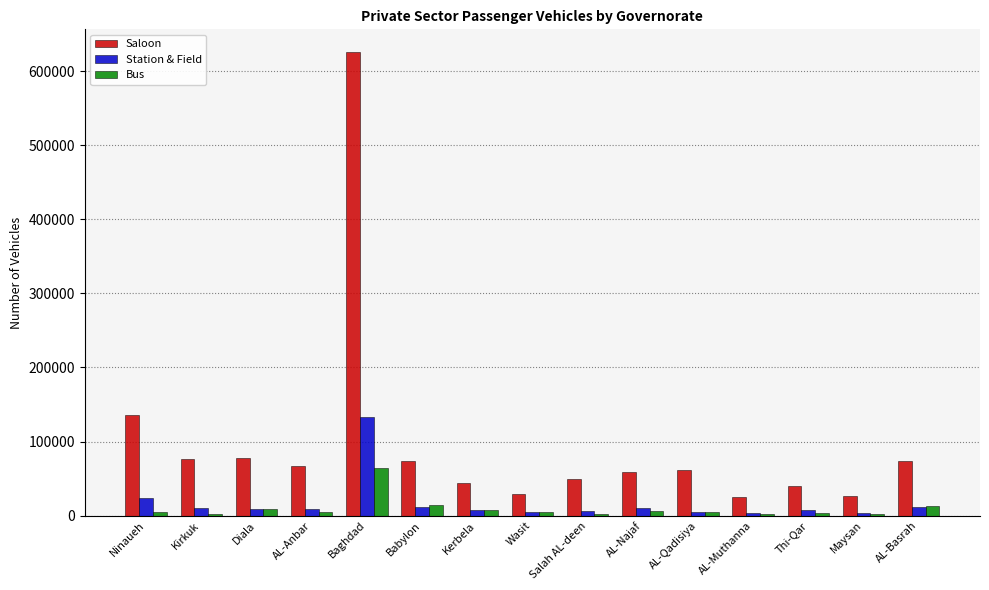

What is the spread (max minus min) of values at Baghdad?

561097